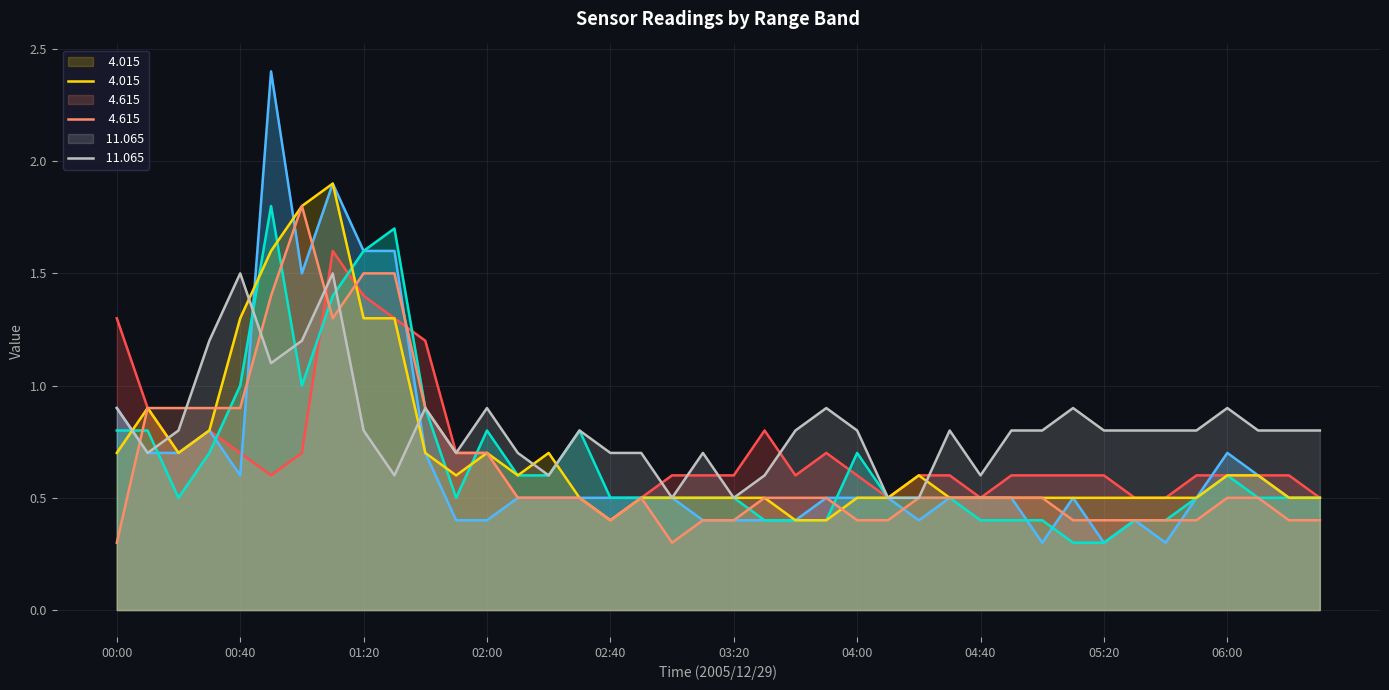

How many intersections are there between   4.615 and   4.015?

3